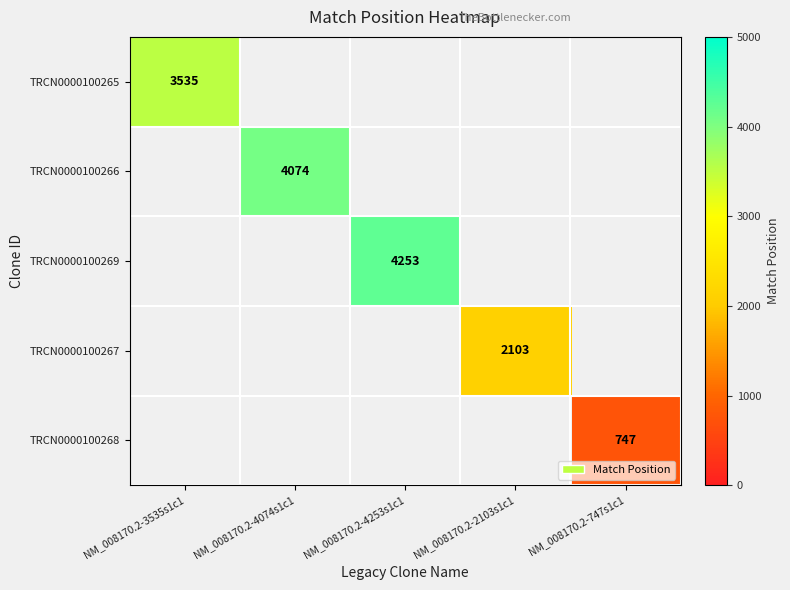

True or false: TRCN0000100269 has a value of 4253 at NM_008170.2-4253s1c1.

True